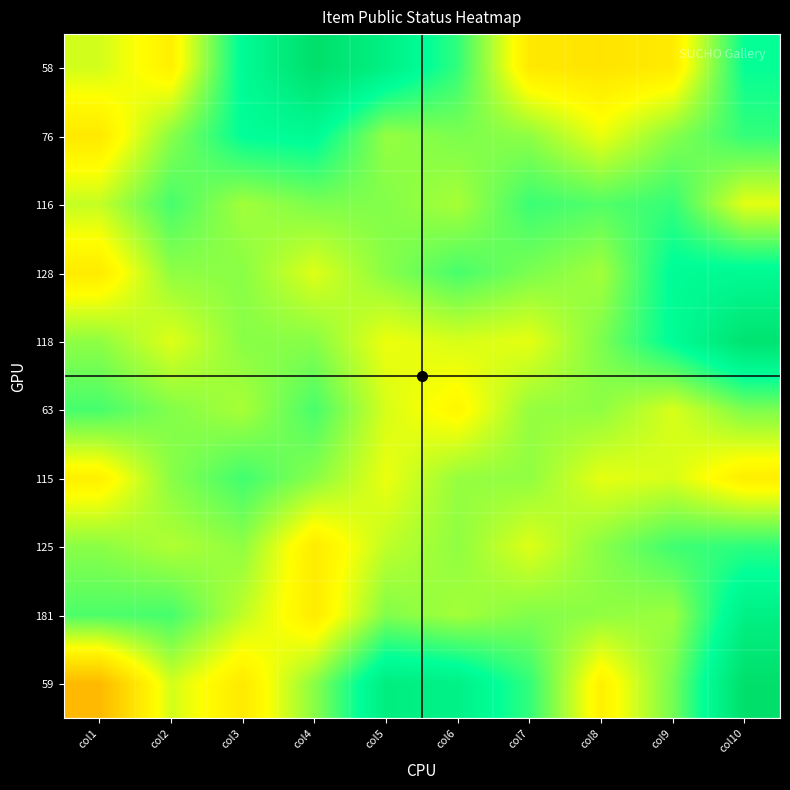

Reading left to right, transcribe all the data shown in this chart.

58: col1=0.6	col2=0.6	col3=0.8	col4=0.9	col5=0.9	col6=0.8	col7=0.6	col8=0.5	col9=0.6	col10=0.8
76: col1=0.6	col2=0.7	col3=0.8	col4=0.8	col5=0.7	col6=0.7	col7=0.7	col8=0.6	col9=0.7	col10=0.8
116: col1=0.6	col2=0.7	col3=0.7	col4=0.7	col5=0.7	col6=0.7	col7=0.8	col8=0.7	col9=0.8	col10=0.6
128: col1=0.6	col2=0.7	col3=0.7	col4=0.6	col5=0.7	col6=0.7	col7=0.7	col8=0.7	col9=0.8	col10=0.8
118: col1=0.7	col2=0.6	col3=0.7	col4=0.7	col5=0.6	col6=0.6	col7=0.6	col8=0.7	col9=0.8	col10=0.9
63: col1=0.7	col2=0.7	col3=0.7	col4=0.7	col5=0.6	col6=0.6	col7=0.7	col8=0.7	col9=0.6	col10=0.7
115: col1=0.6	col2=0.7	col3=0.7	col4=0.7	col5=0.6	col6=0.7	col7=0.7	col8=0.6	col9=0.6	col10=0.6
125: col1=0.7	col2=0.7	col3=0.7	col4=0.6	col5=0.7	col6=0.7	col7=0.6	col8=0.7	col9=0.7	col10=0.8
181: col1=0.7	col2=0.7	col3=0.7	col4=0.6	col5=0.7	col6=0.7	col7=0.7	col8=0.7	col9=0.7	col10=0.9
59: col1=0.4	col2=0.6	col3=0.6	col4=0.7	col5=0.9	col6=0.8	col7=0.8	col8=0.6	col9=0.7	col10=0.9